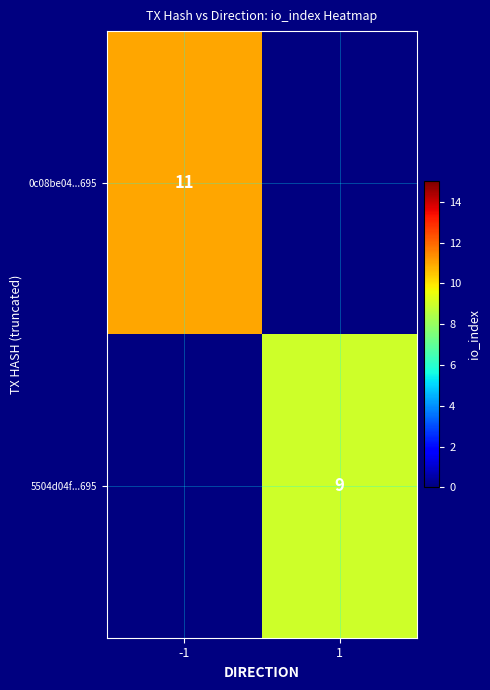

The value of 5504d04f...695 at 1 is 2. True or false?

False